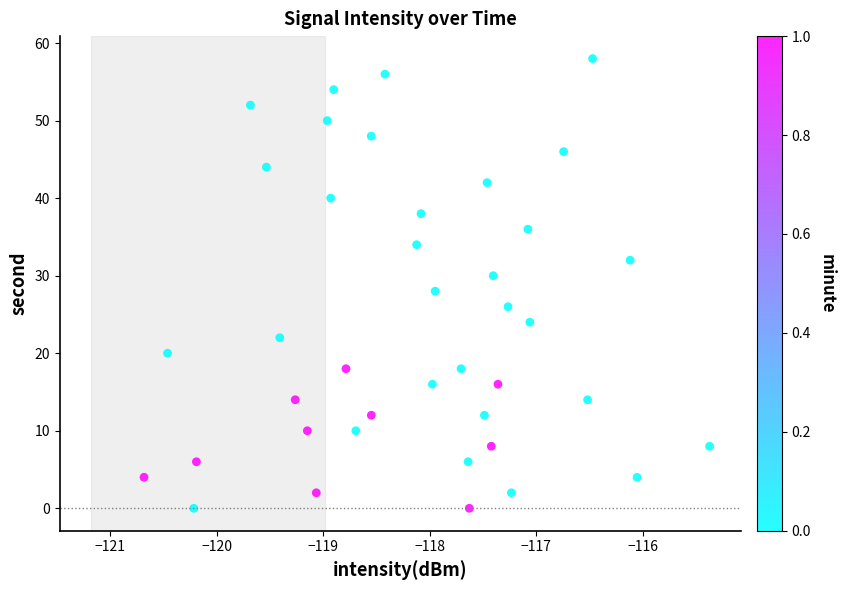

What is the range of Y values (max minus min)?

58